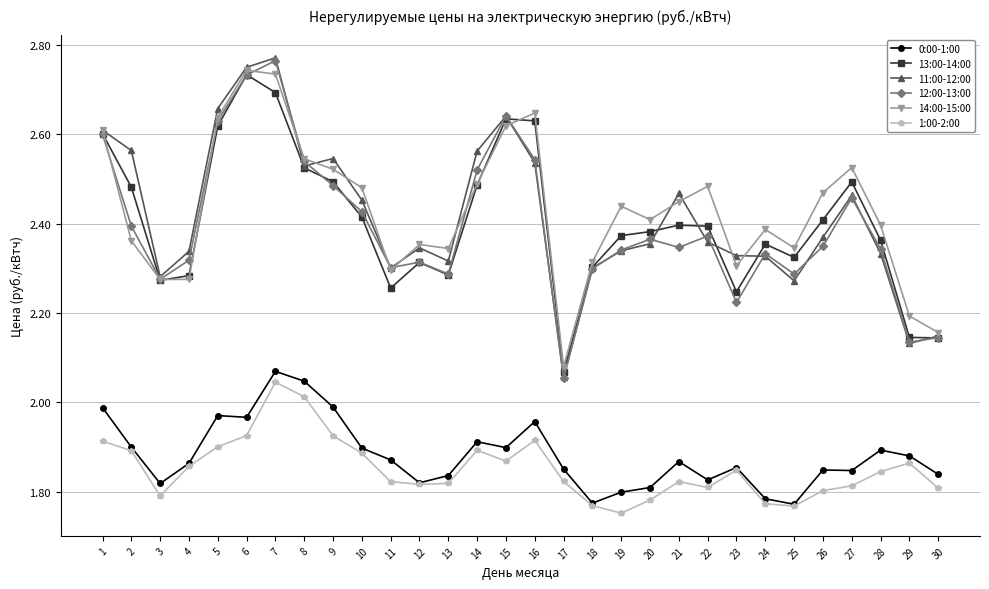

What is the total value across all series at 12?

13.0